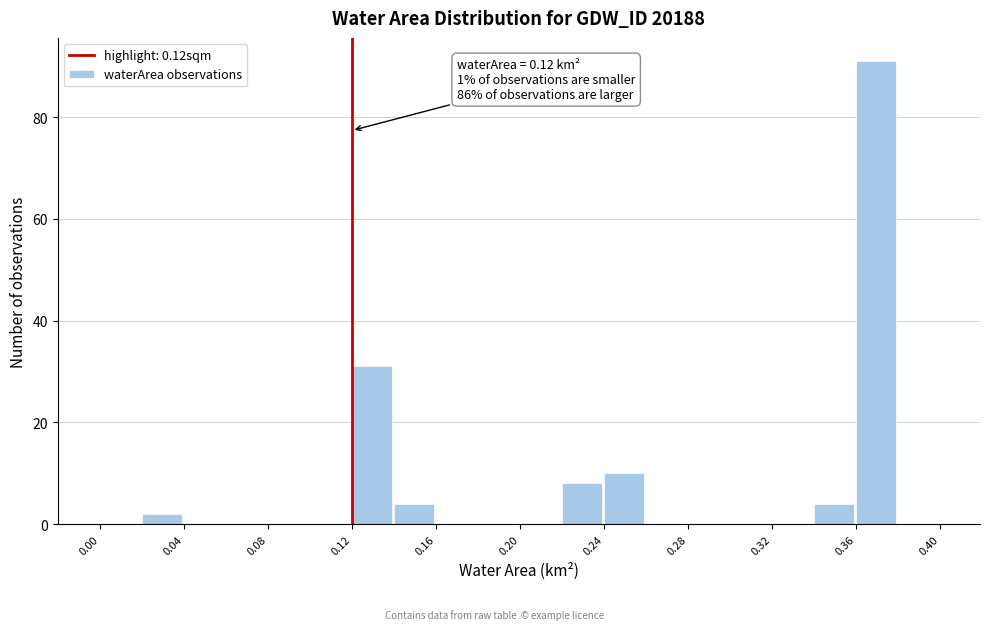

Over which range of the x-axis is the bar tallest?

0.36 to 0.38